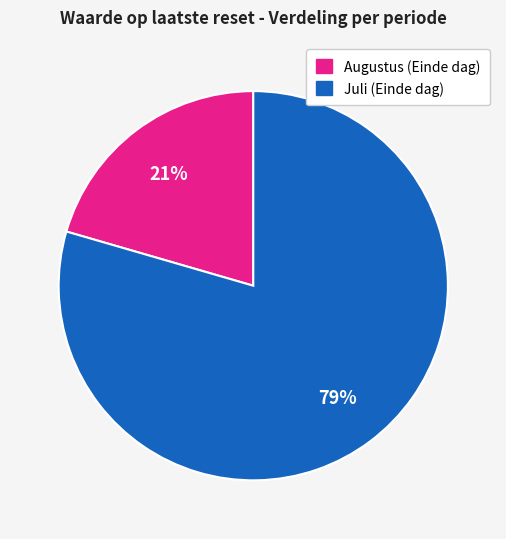

To the nearest percent, what portion does Augustus (Einde dag) represent?

21%